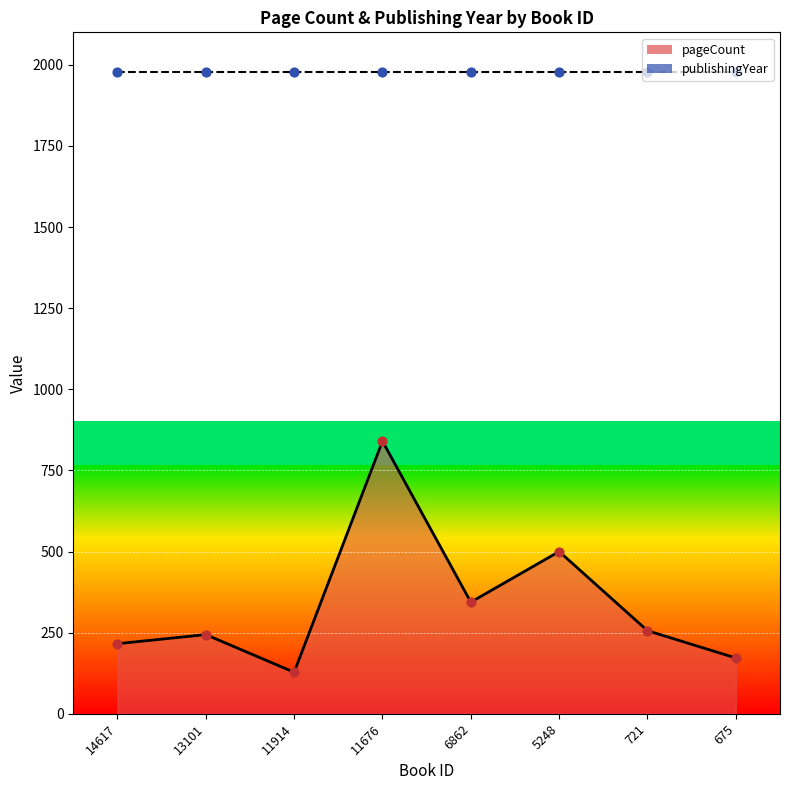

What is the change in value from 6862 to 675?

-172